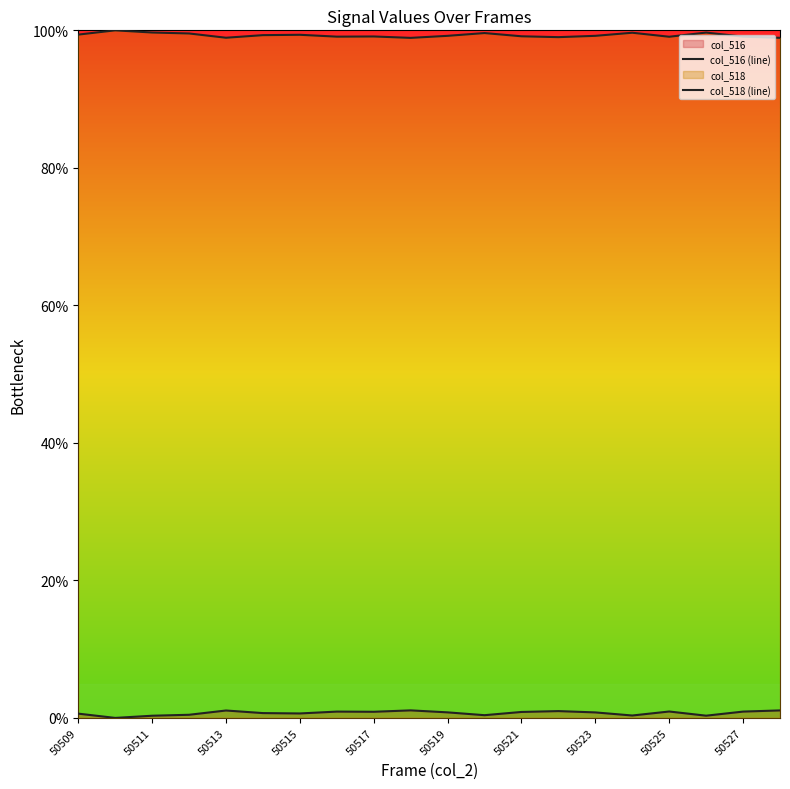

Which has a higher value, 18 or 13?

13